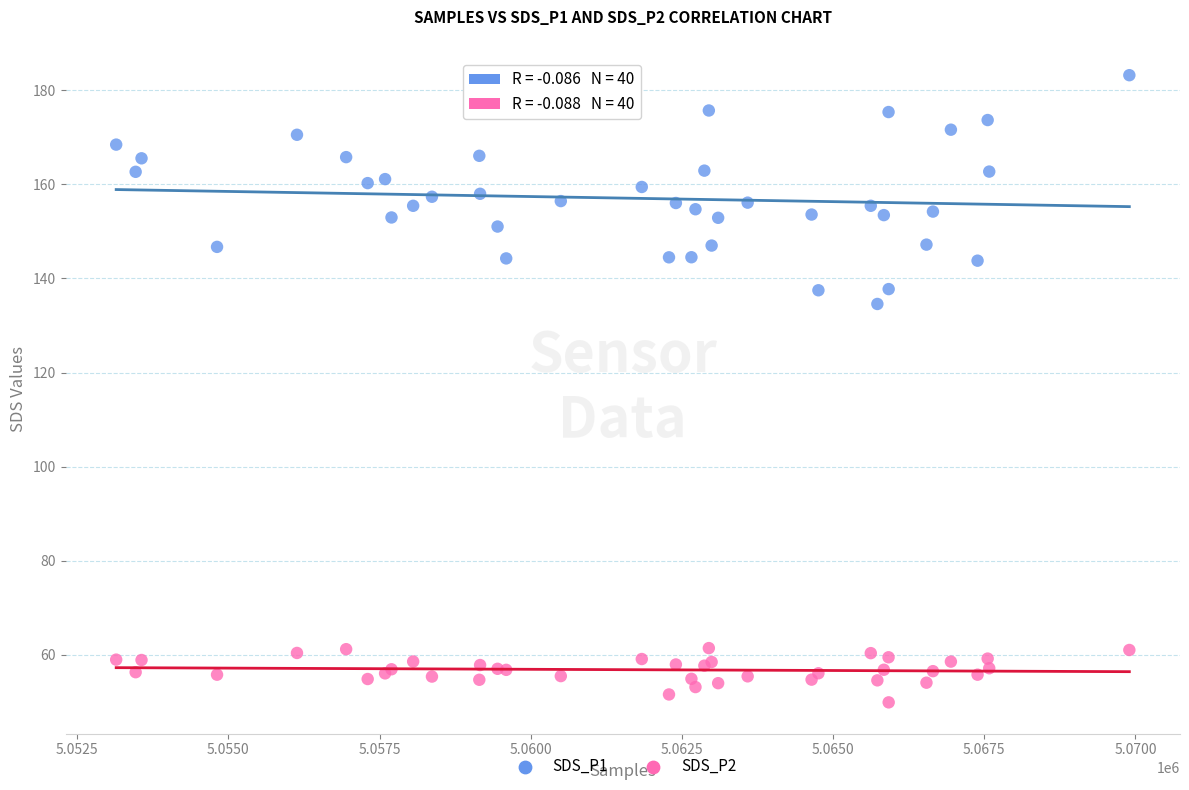

Across all series, what Y value is closest to 116?

134.6